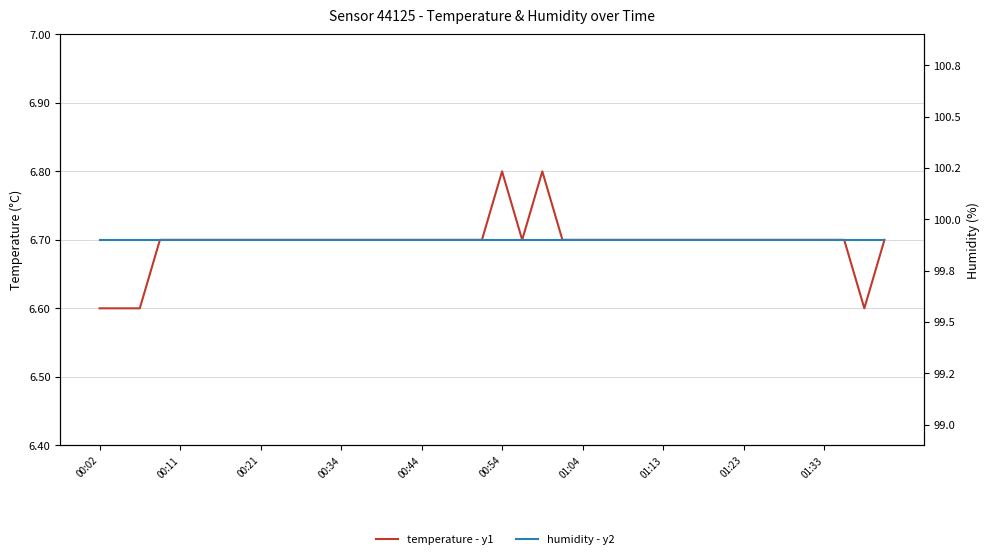

Which label corresponds to the largest value in the chart?

00:02